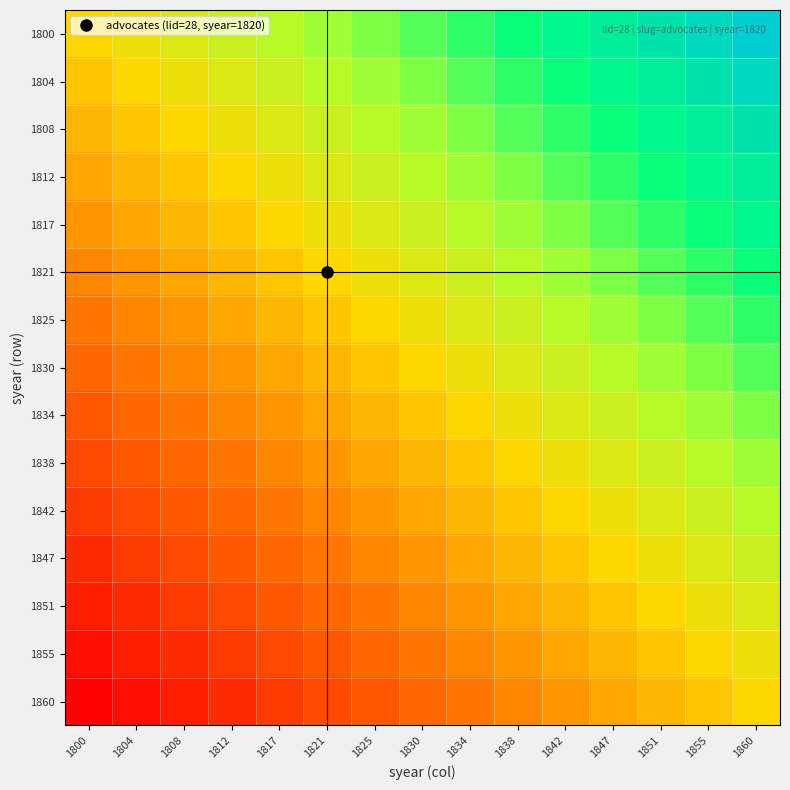

List the series in order of their peak value, highest first.

1800, 1804, 1808, 1812, 1817, 1821, 1825, 1830, 1834, 1838, 1842, 1847, 1851, 1855, 1860